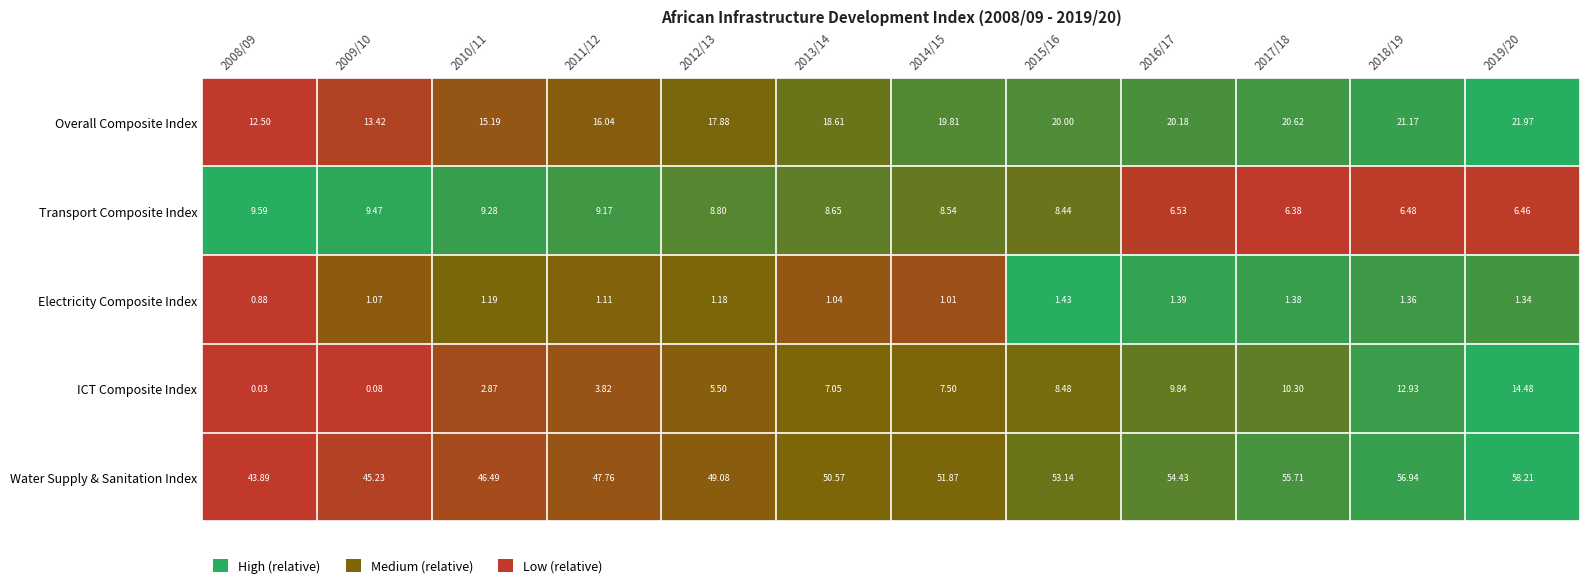

Rank the series by their maximum value, from highest to lowest.

Water Supply & Sanitation Index, Overall Composite Index, ICT Composite Index, Transport Composite Index, Electricity Composite Index